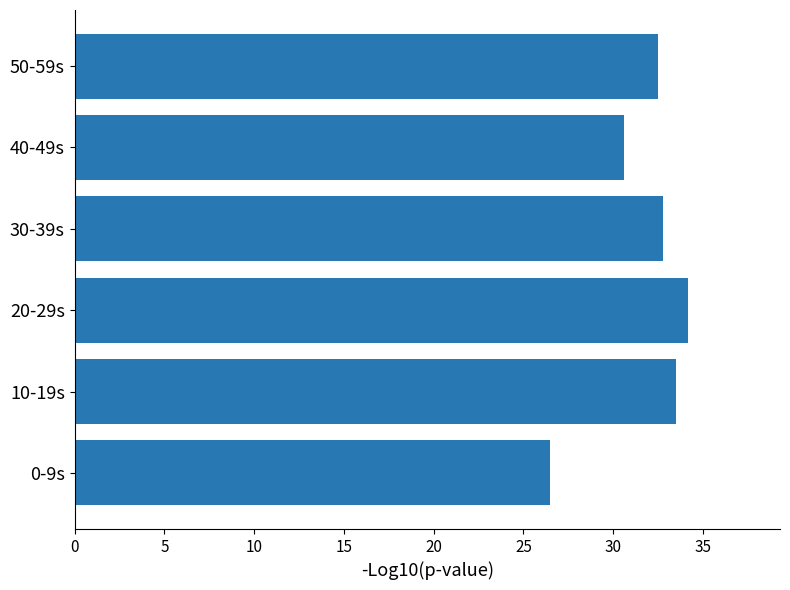

What is the ratio of the value at 10-19s to the value at 40-49s?

1.1